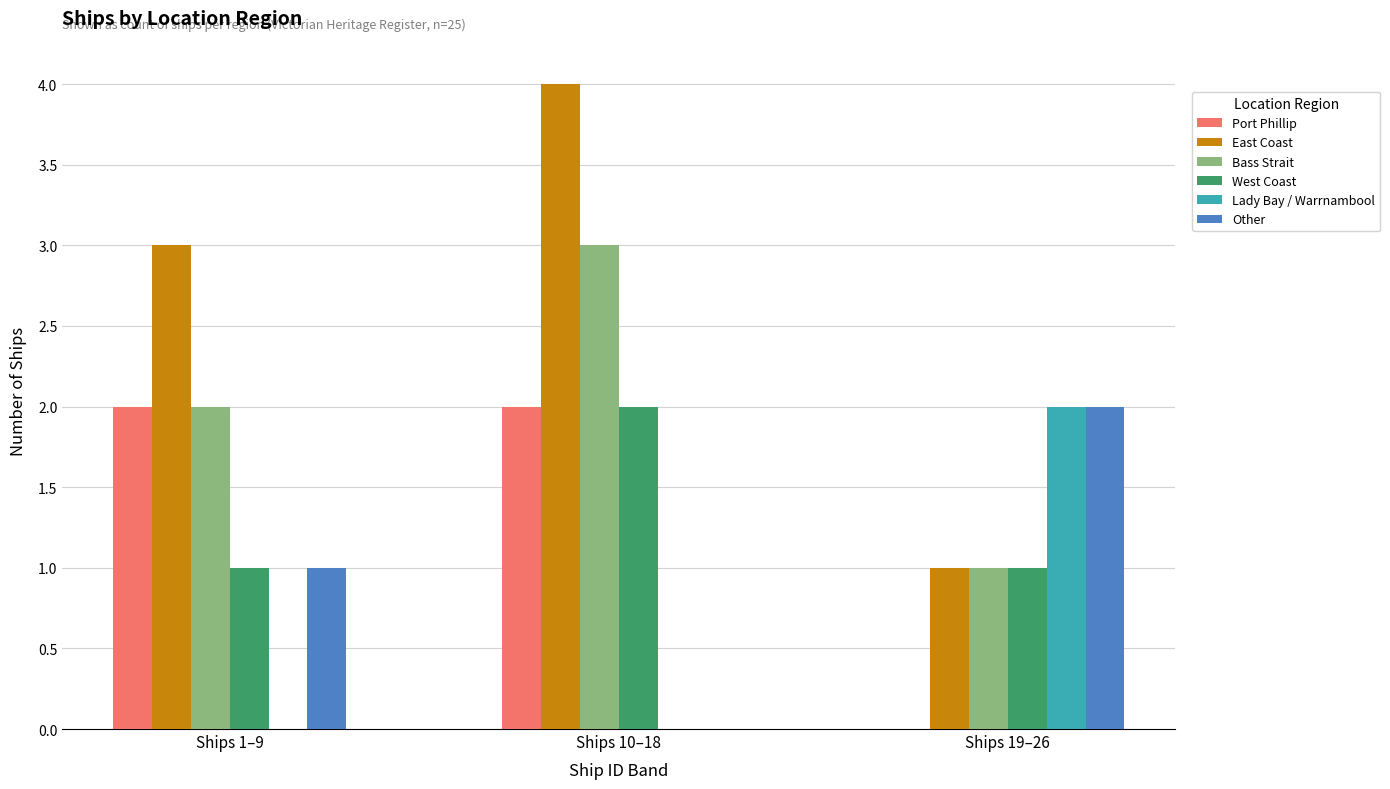

Which series has the widest spread of values?

East Coast